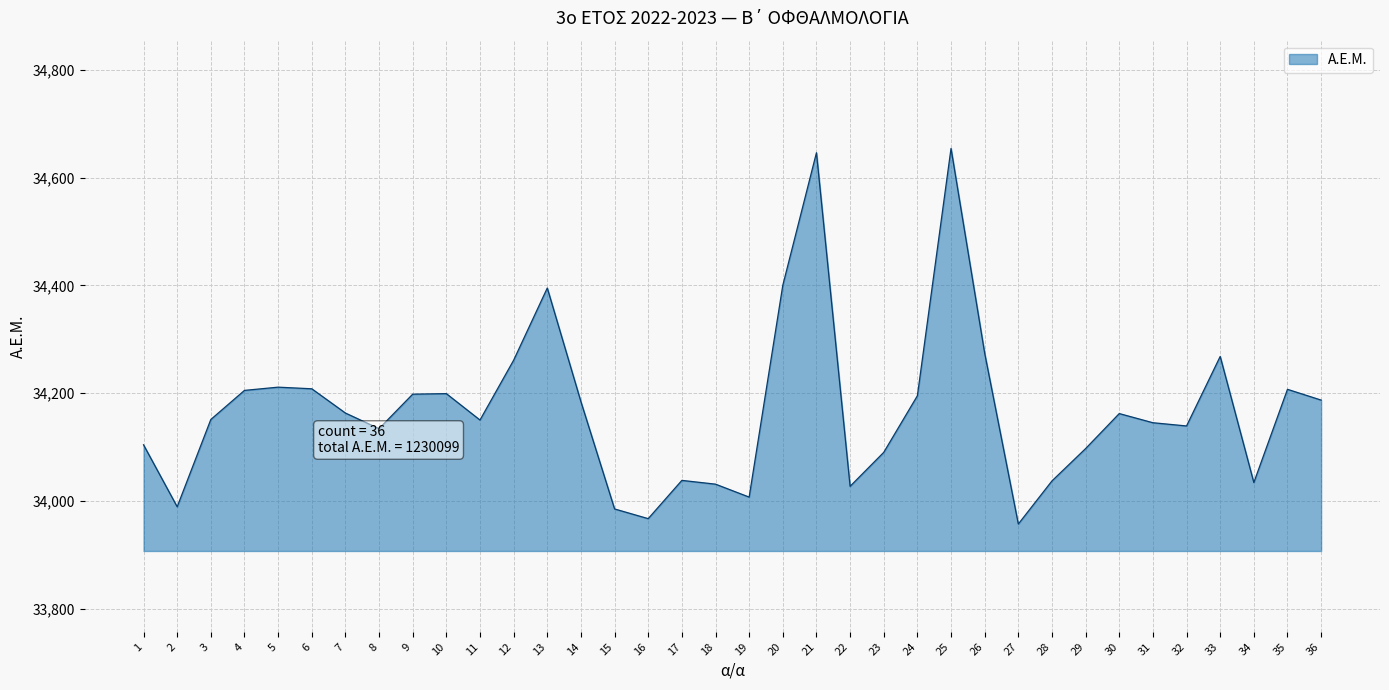

At which label is the value closest to 34305?

26